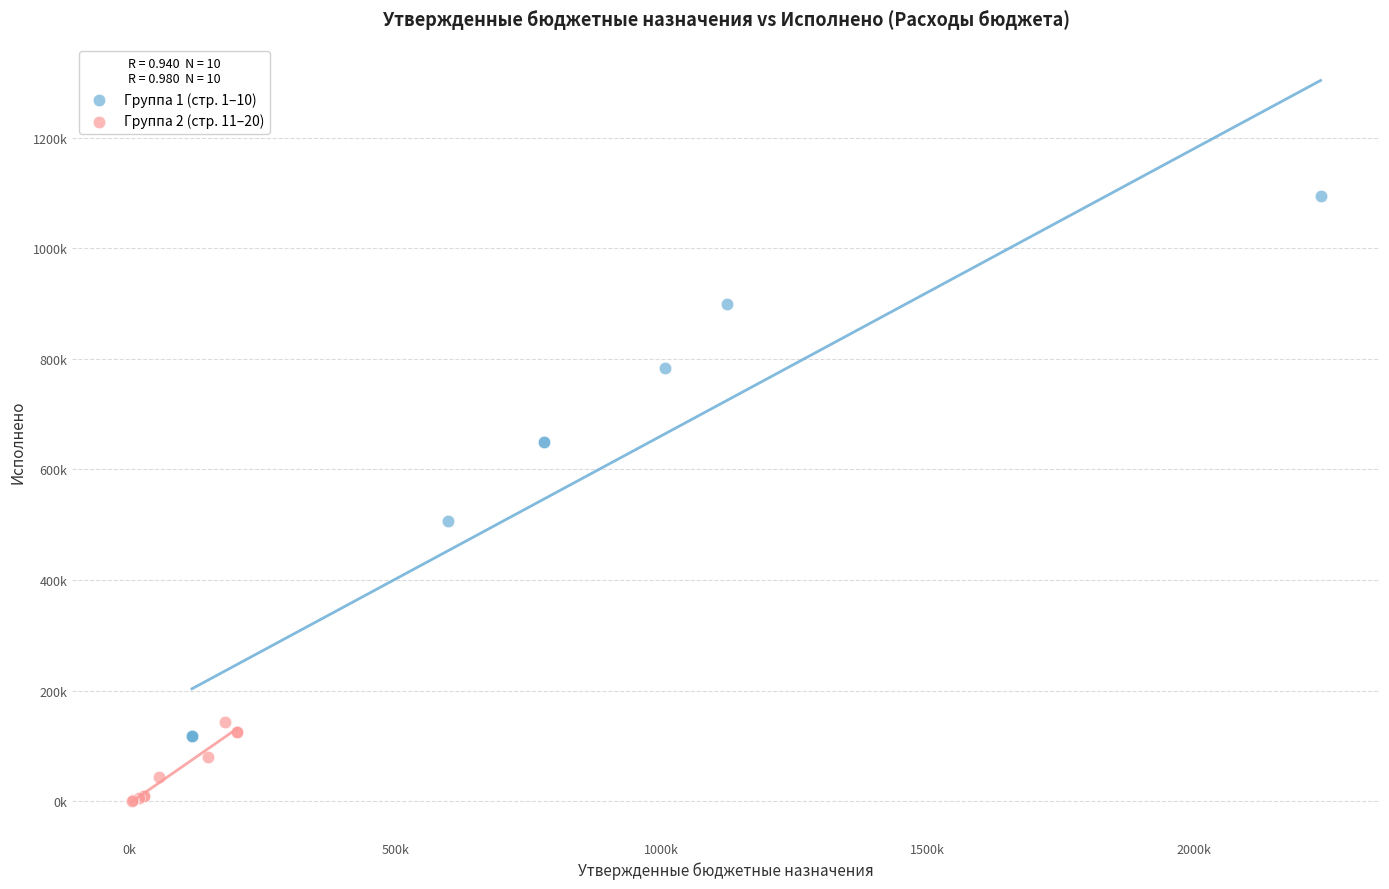

Which series reaches the minimum Y coordinate?

Группа 2 (стр. 11–20)